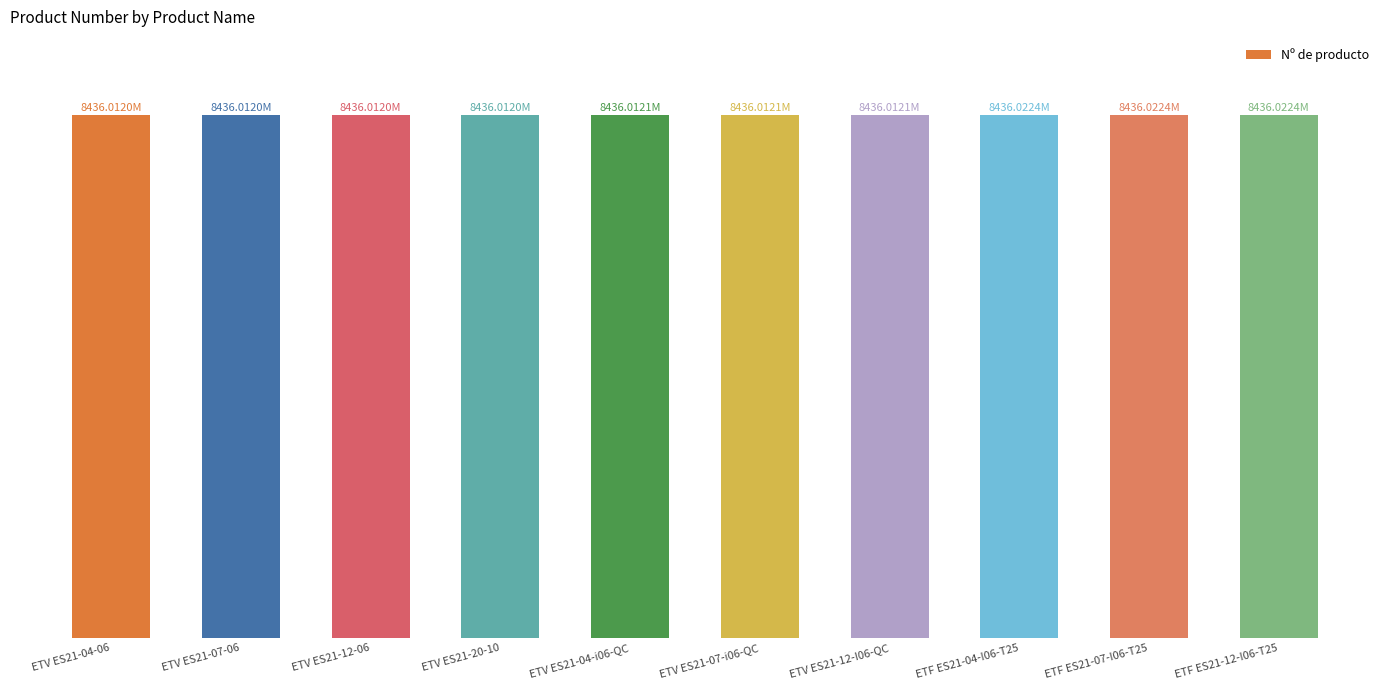

Reading left to right, transcribe all the data shown in this chart.

8436012004	8436012007	8436012012	8436012020	8436012104	8436012107	8436012112	8436022404	8436022407	8436022412